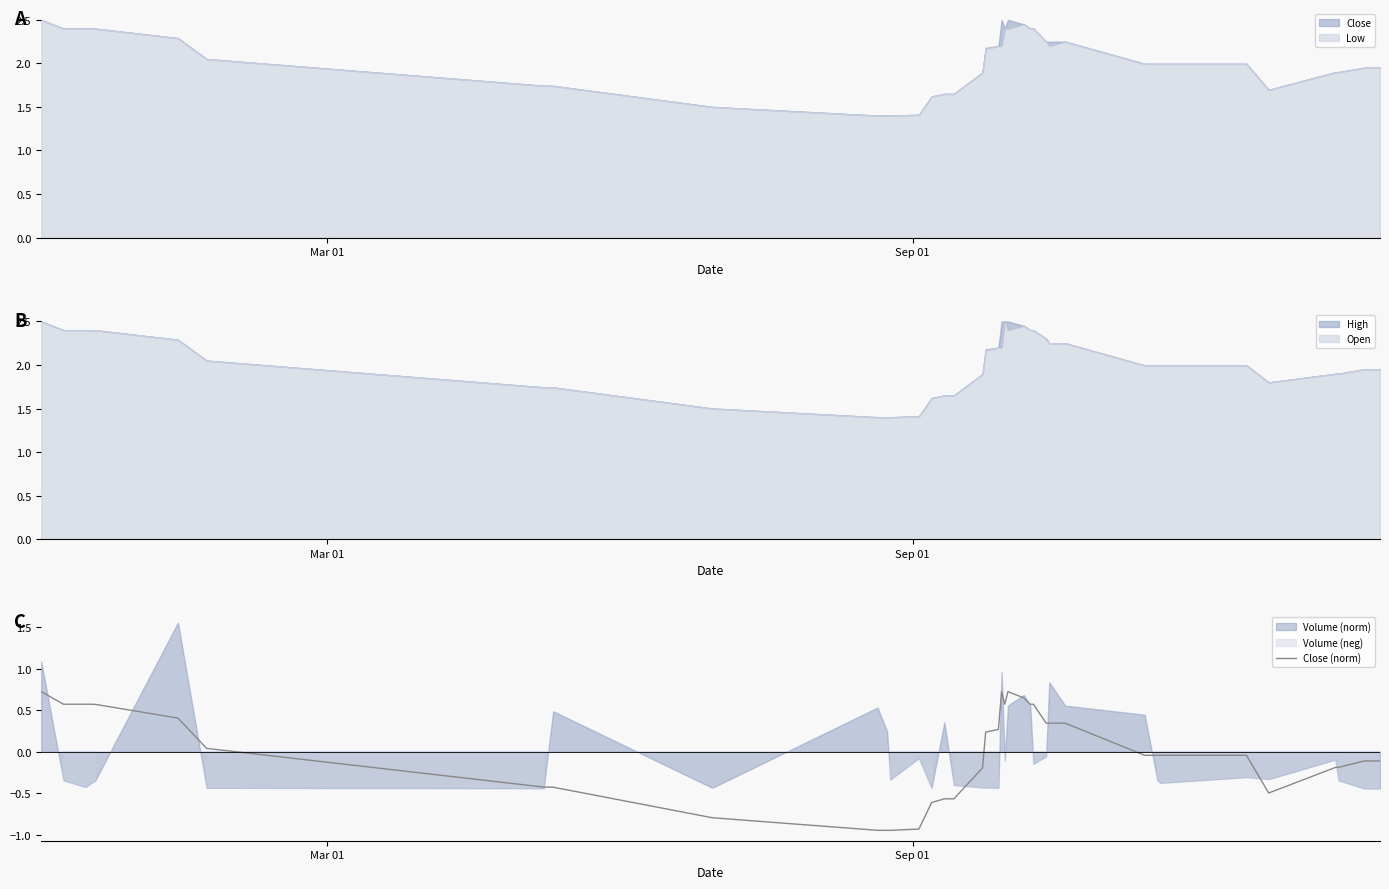

What is the difference between the second highest and second lowest values?

1.7